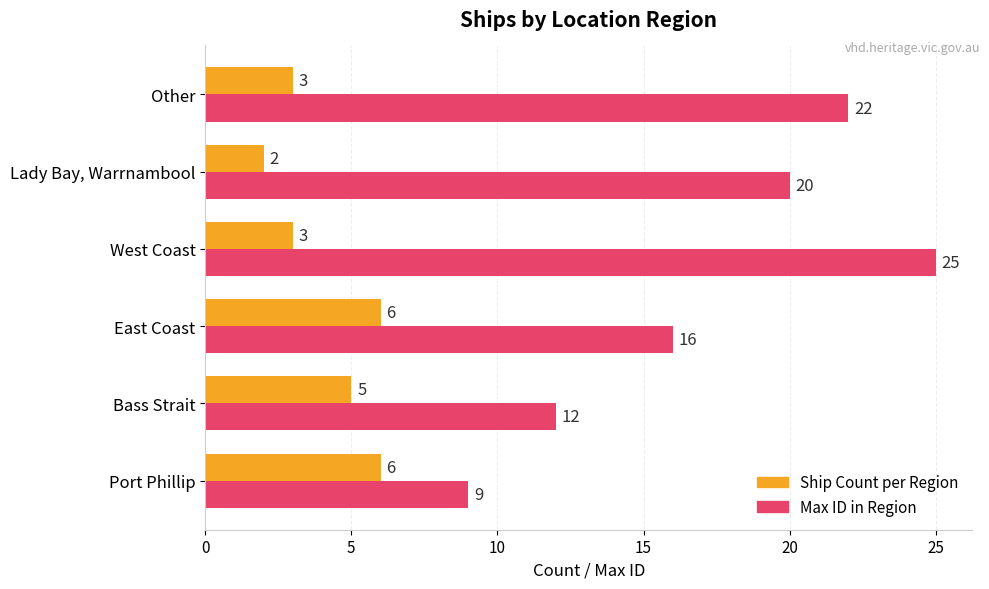

List the series in order of their peak value, lowest first.

Ship Count per Region, Max ID in Region